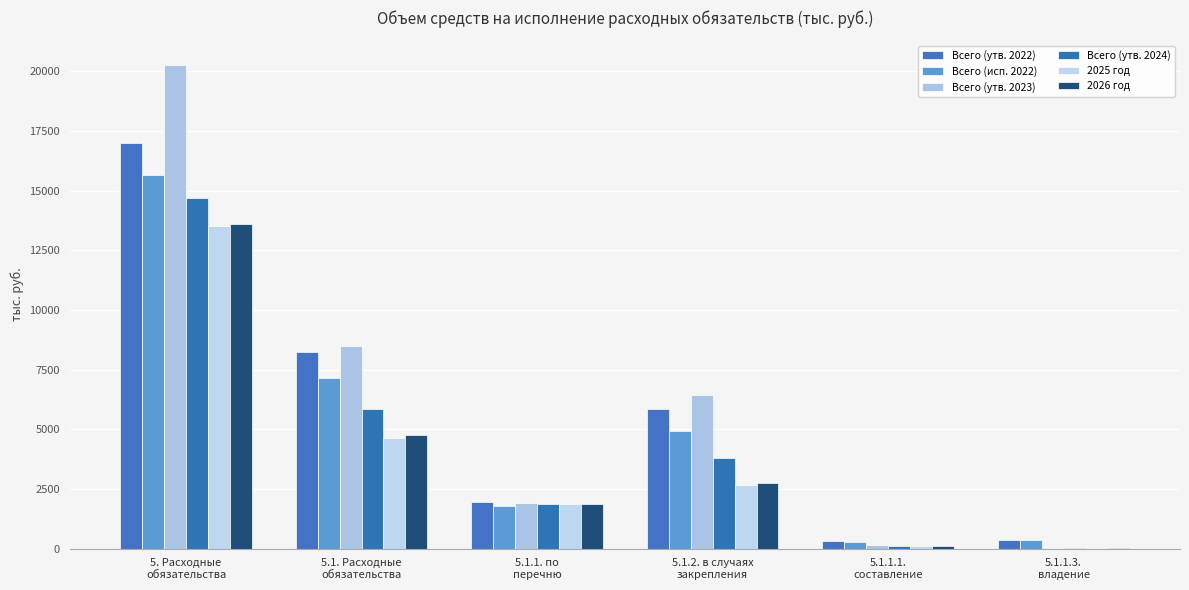

Does the chart contain stacked bars?

No